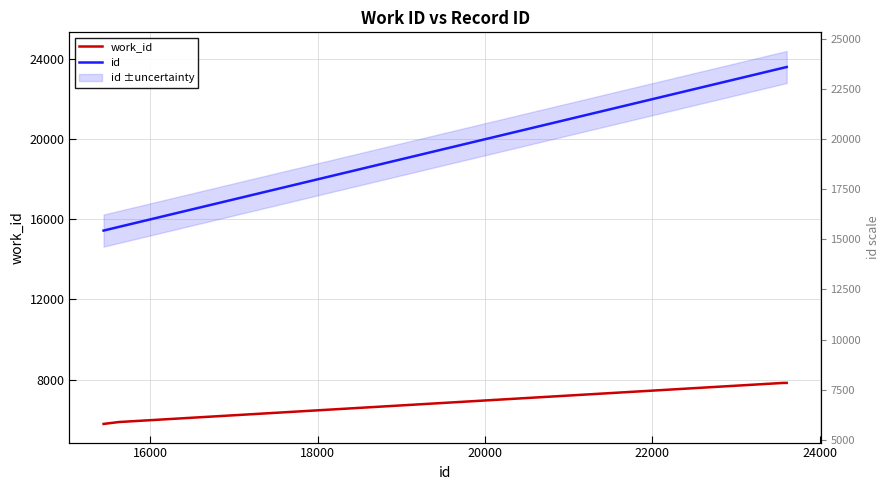

True or false: id and work_id intersect in this chart.

False